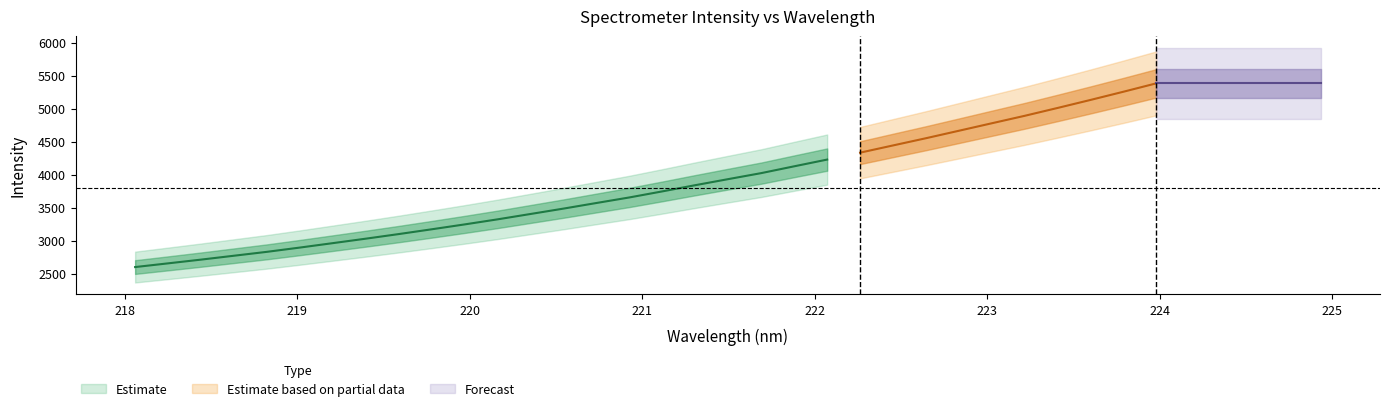

True or false: the data has more than 0 interior local peaks.

False